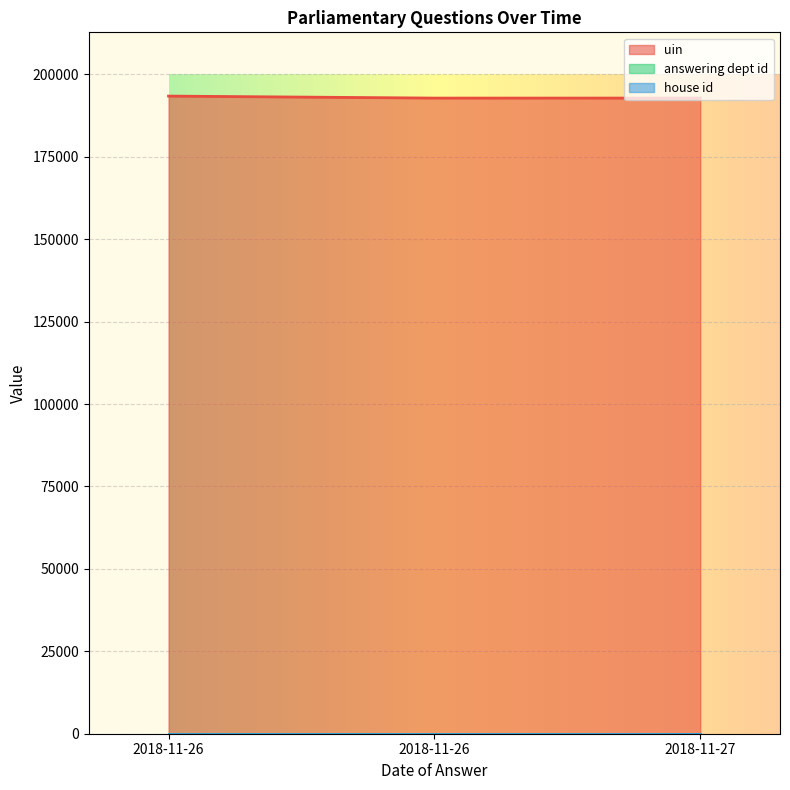

What is the total value across all series at 2018-11-27?

192836